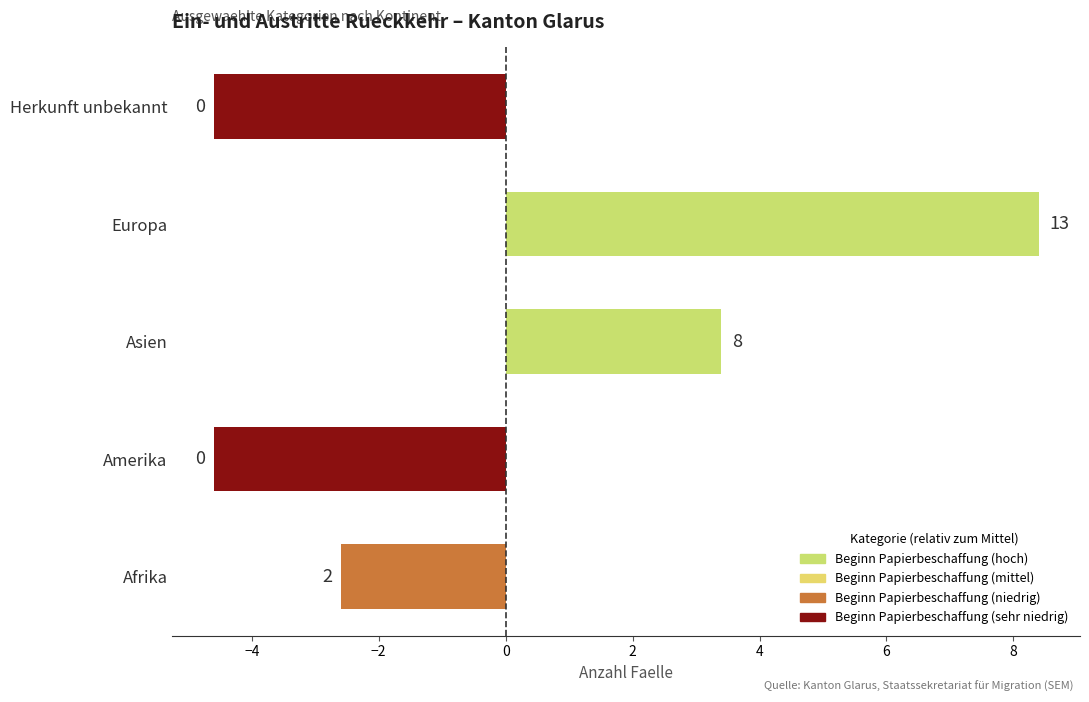

Does the chart contain any negative values?

Yes